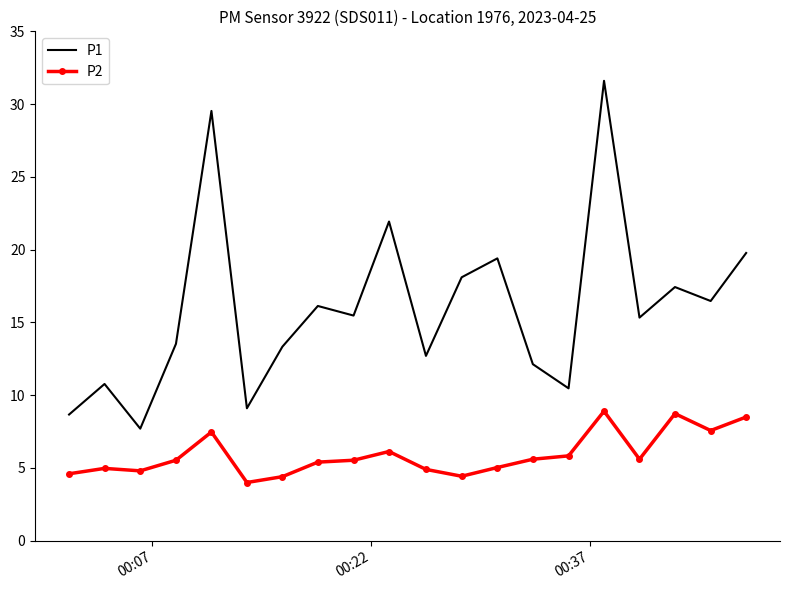

Which series has the largest total across all categories?

P1